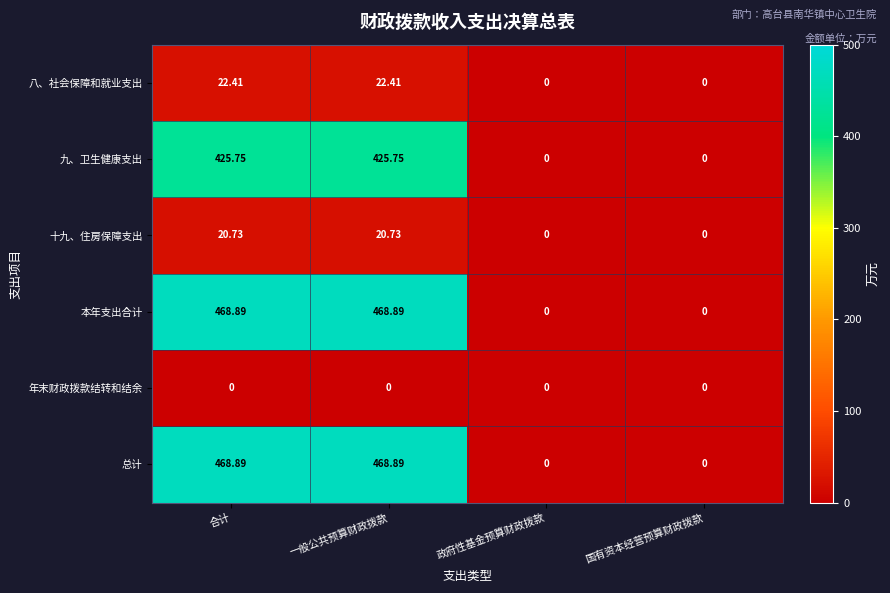

Count the number of categories in the chart.

4